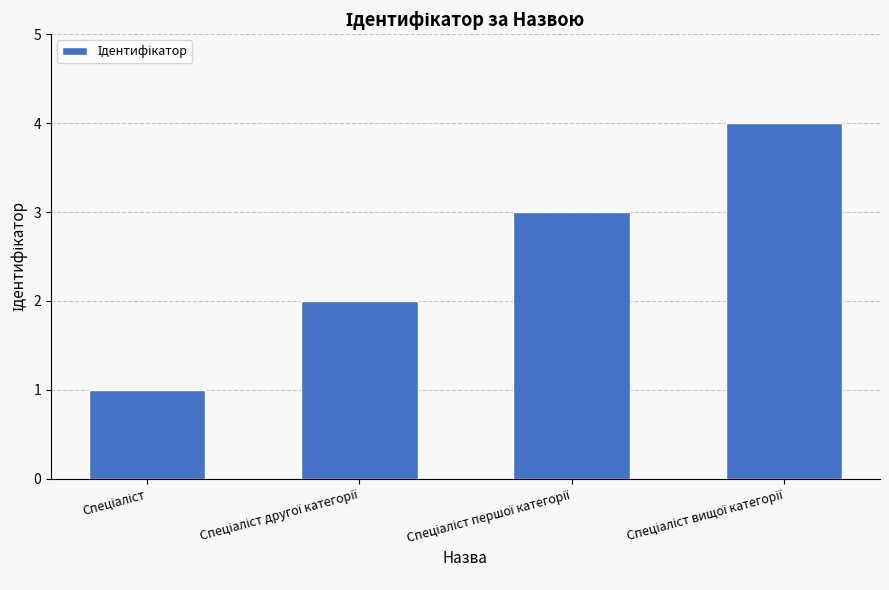

What is the greatest value displayed?

4